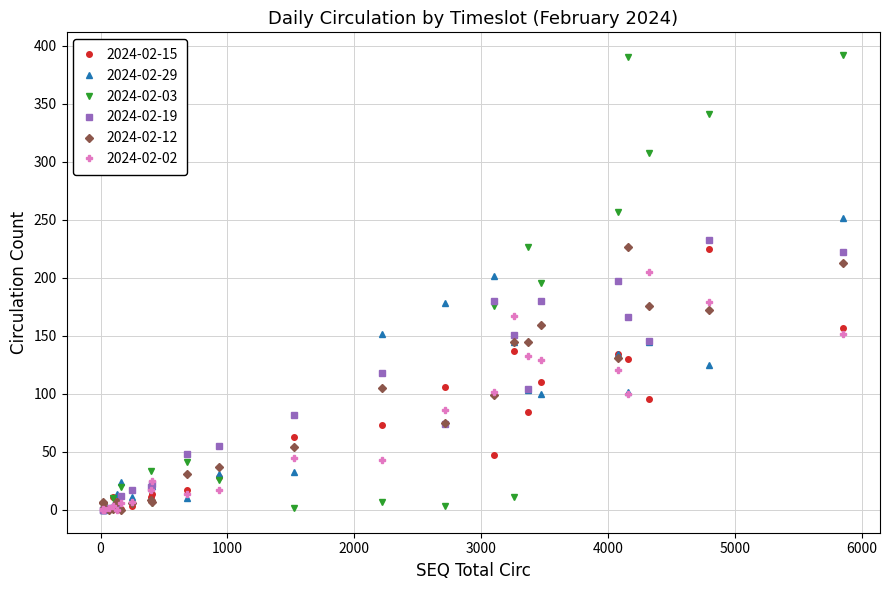

How many intersections are there between 2024-02-12 and 2024-02-19?

7